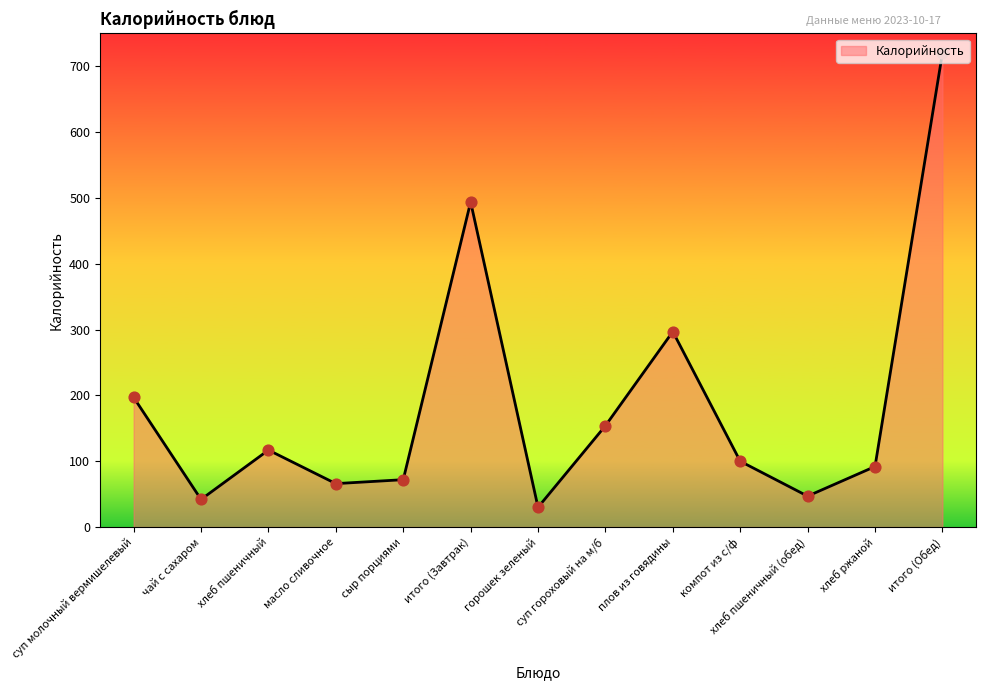

What is the change in value from сыр порциями to хлеб ржаной?

+20